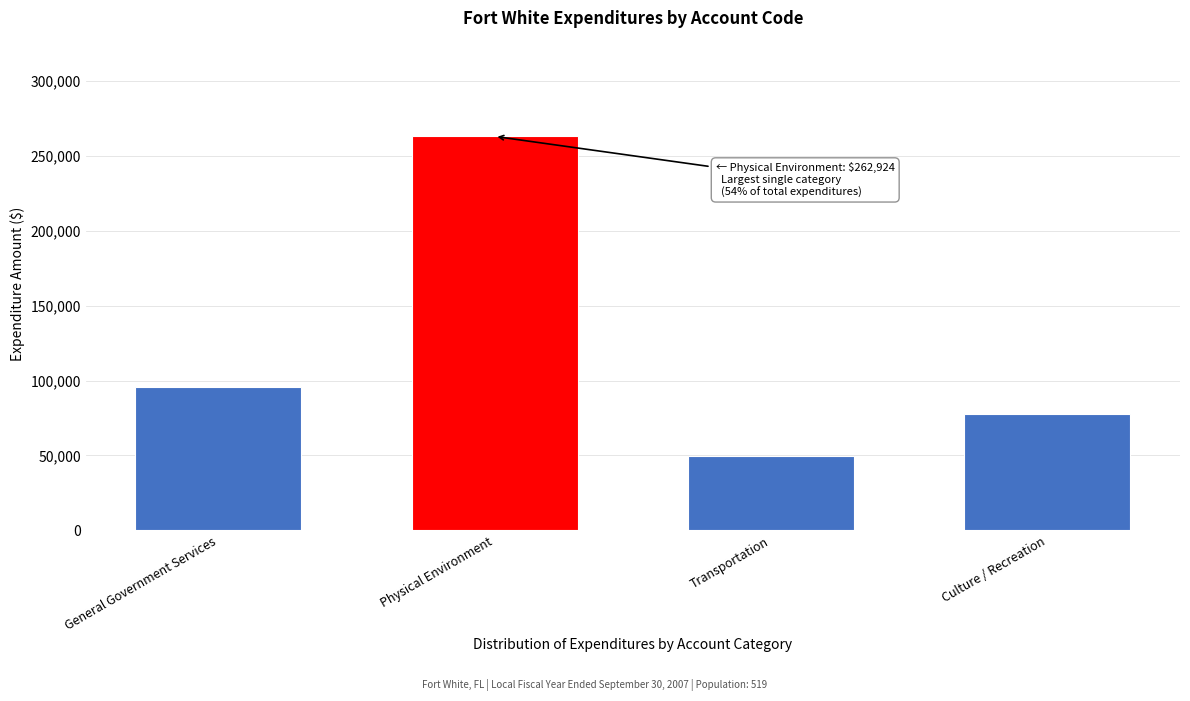

Reading left to right, what are all the values shown in this chart?

95793	262924	49550	77714